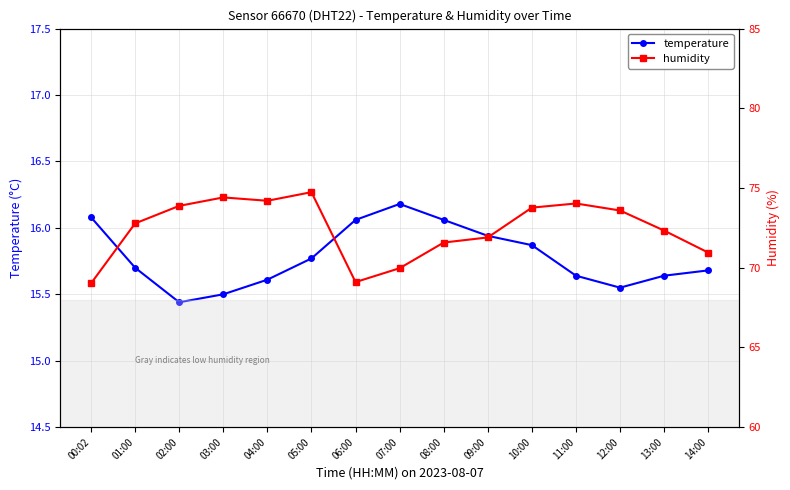

What is the value of the temperature point at the 9th from the left?

16.1